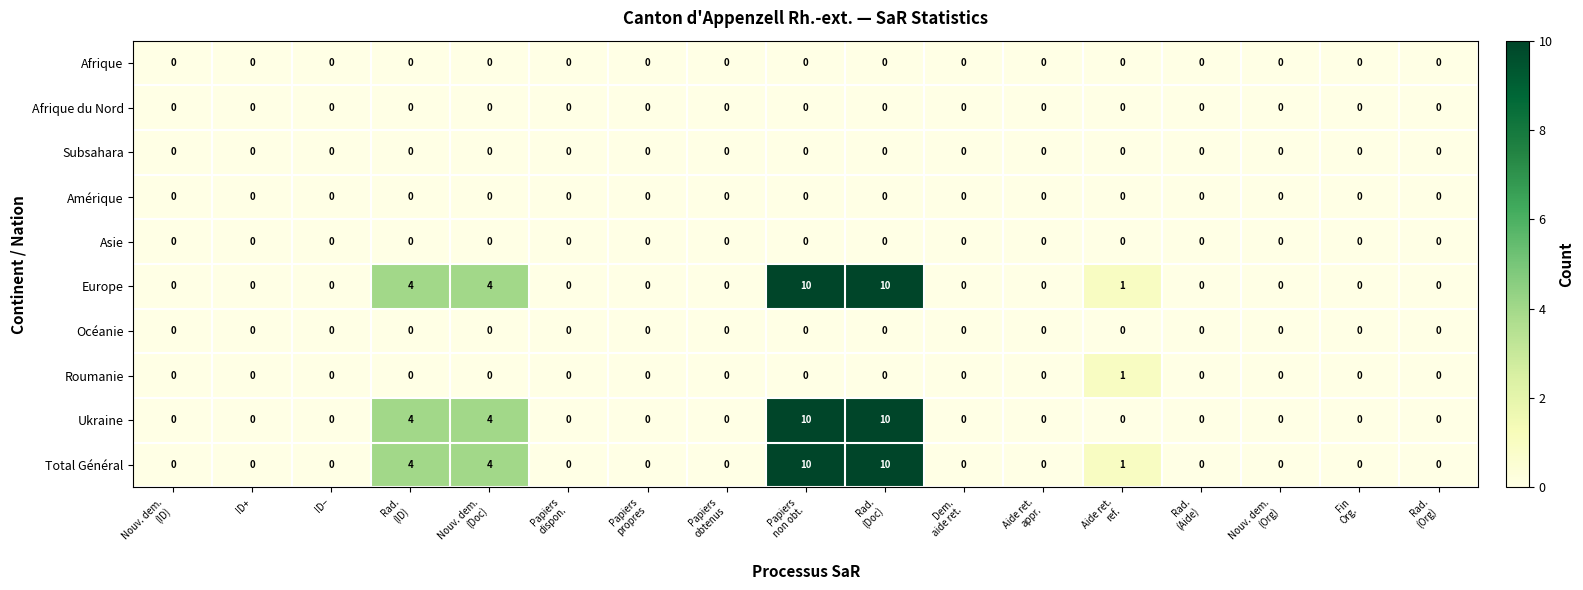

What is the greatest value displayed?

10